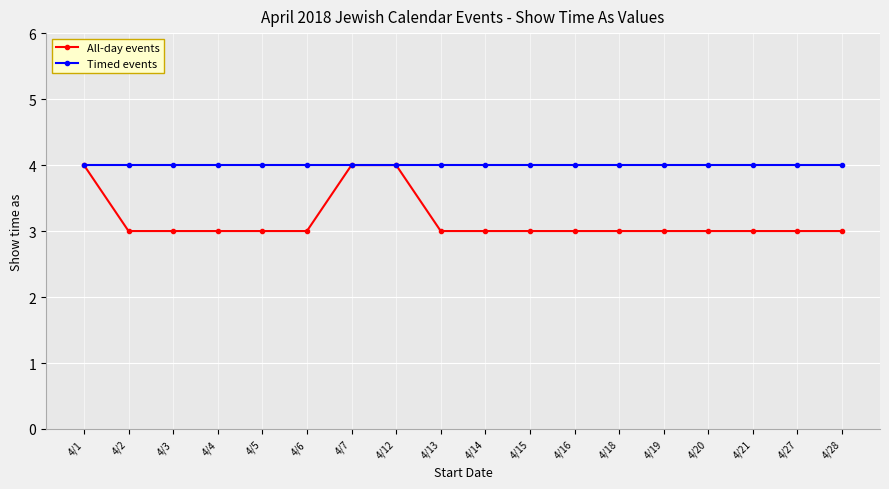

What is the smallest value displayed?

3